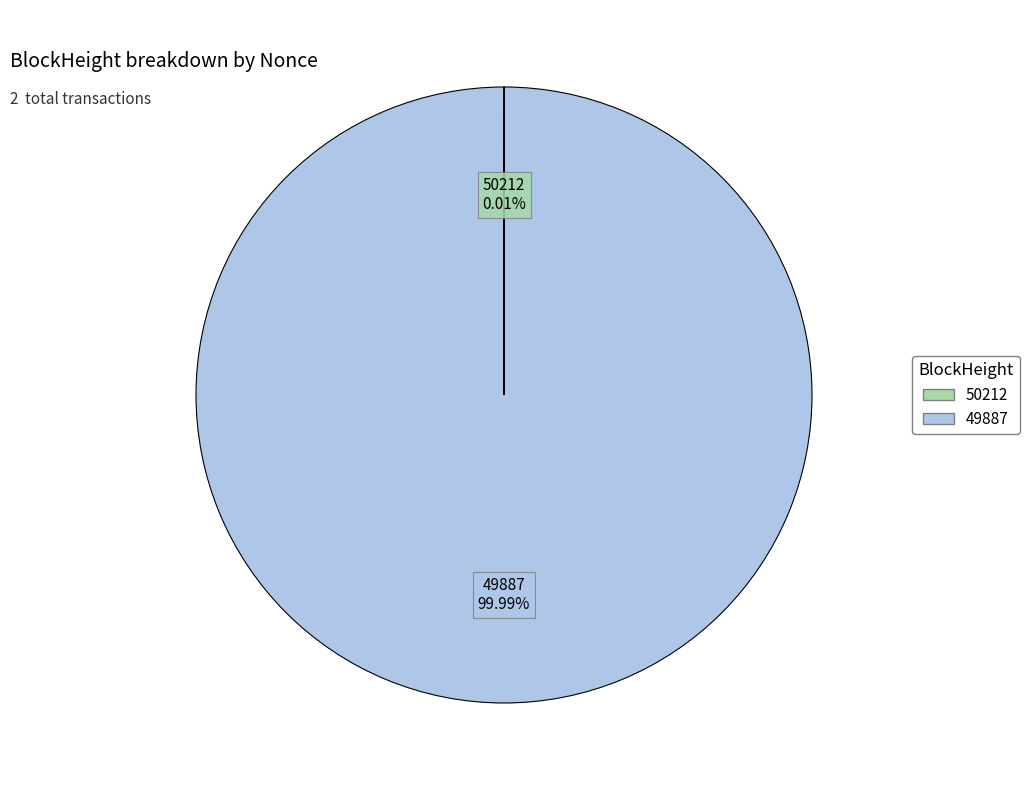

What is the largest slice in the pie chart?

49887